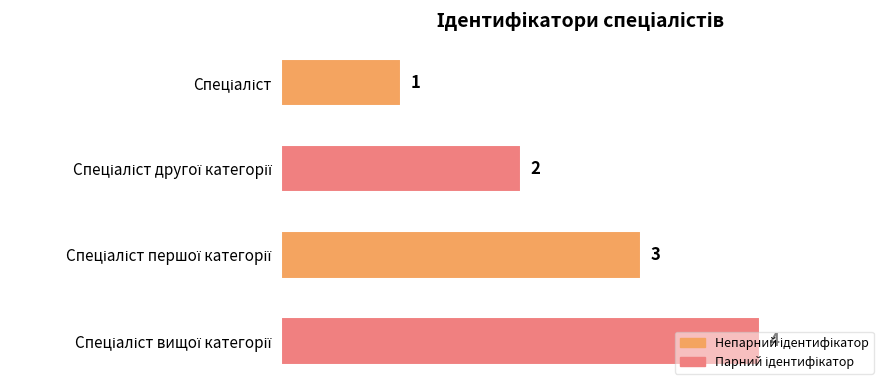

What is the difference between the maximum and minimum values?

3